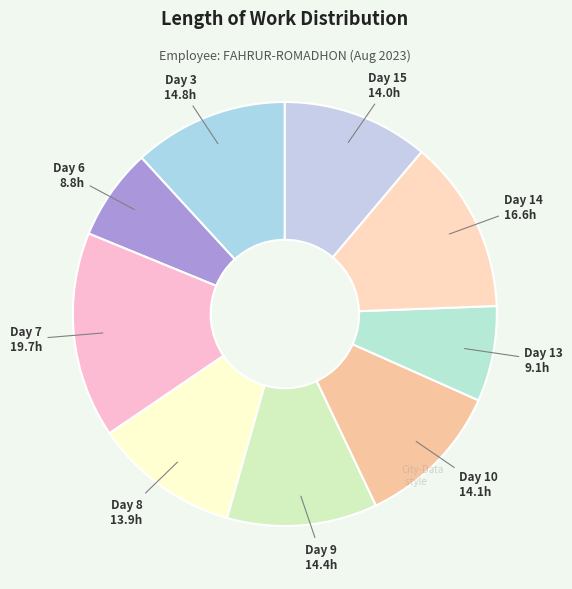

Combined, do Day 7 and Day 14 account for over 50%?

No